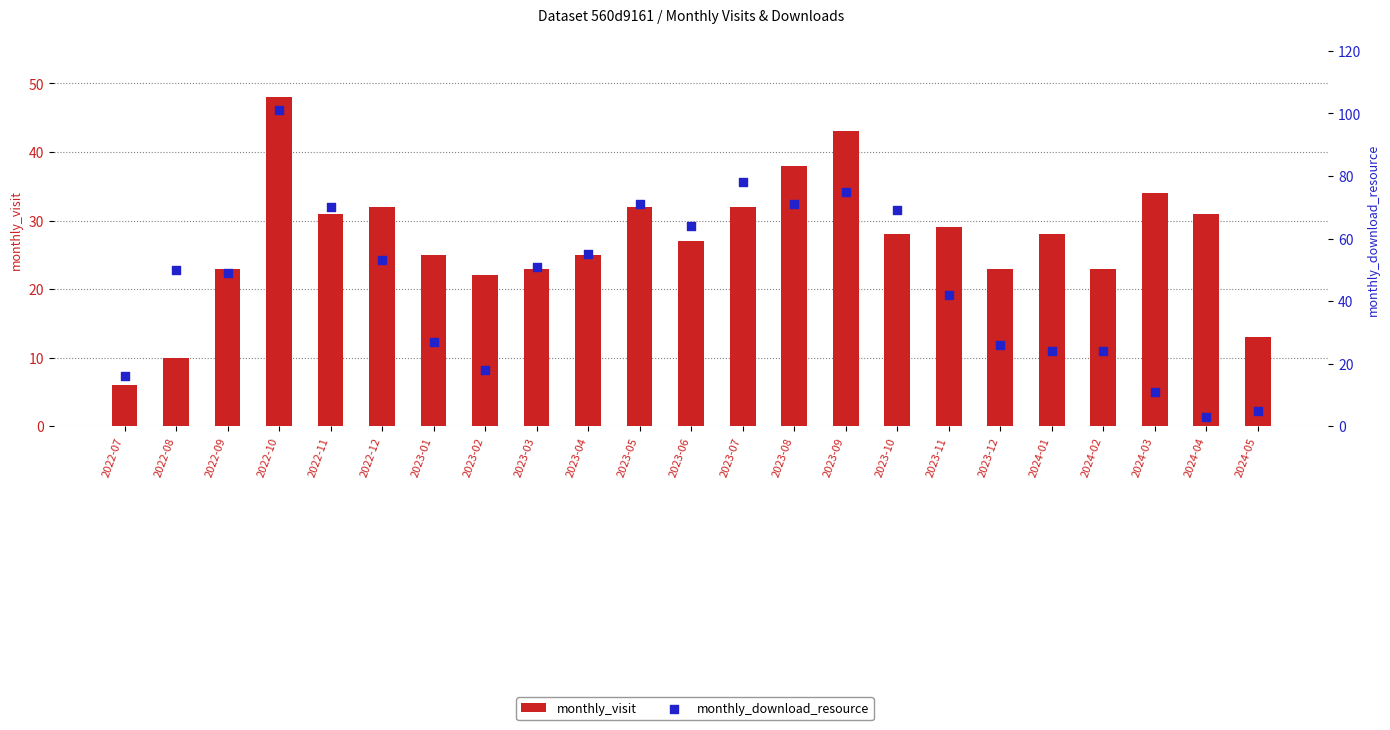

Which series contains the highest Y value?

monthly_download_resource